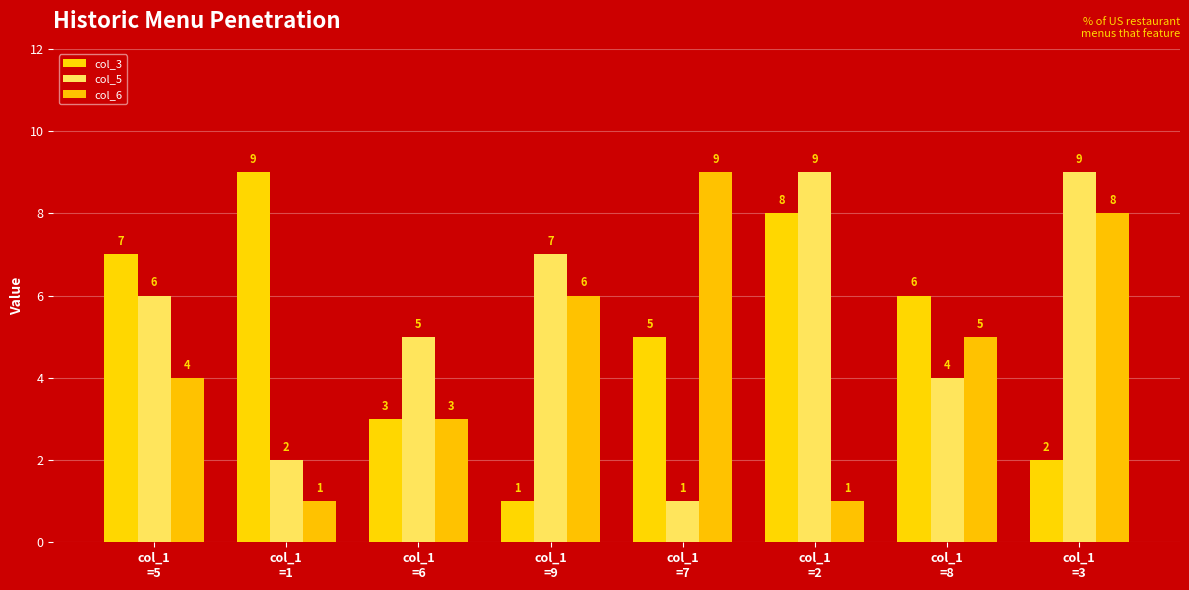

How many bars are there in total?

24